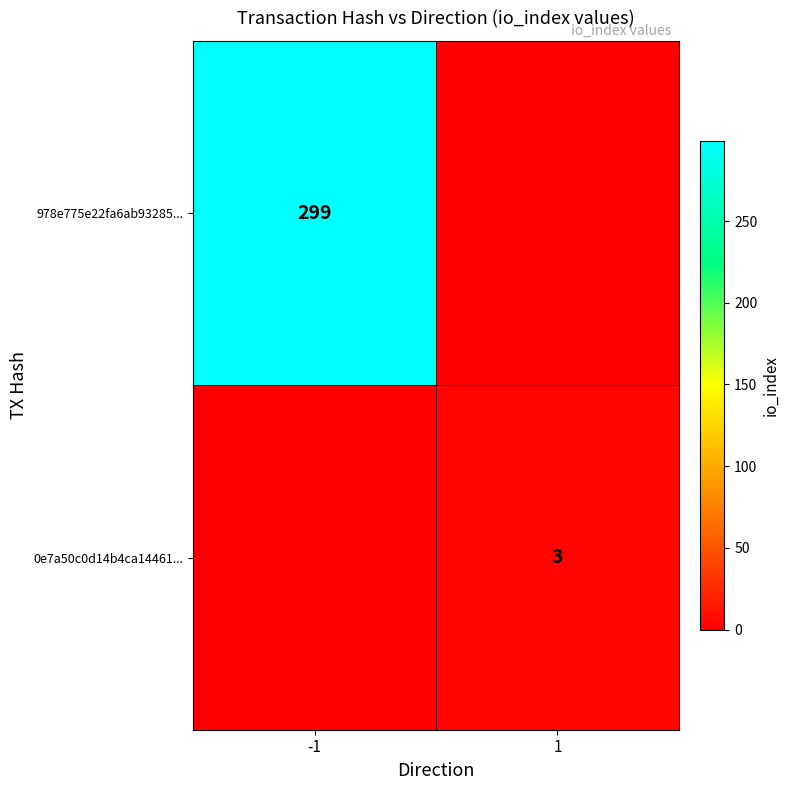

Is the value of 978e775e22fa6ab93285... at -1 greater than the value of 0e7a50c0d14b4ca14461... at 1?

Yes